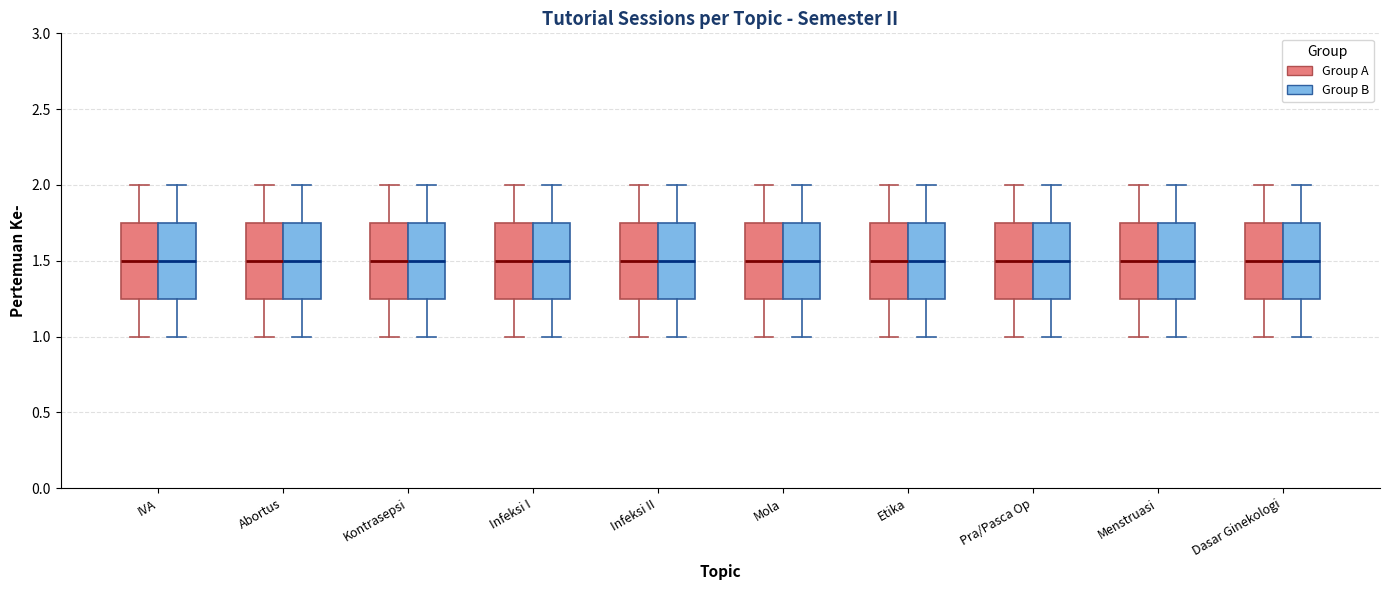

Reading left to right, transcribe this box plot: for each box, give where its median line is, the range the box spans, and where its two whiskers end, as read against the y-axis. The values are not printed on the chart, so give them approximately, as read against the axis.

IVA (Group A): median 1.50, box 1.25 to 1.75, whiskers 1.00 to 2.00
IVA (Group B): median 1.50, box 1.25 to 1.75, whiskers 1.00 to 2.00
Abortus (Group A): median 1.50, box 1.25 to 1.75, whiskers 1.00 to 2.00
Abortus (Group B): median 1.50, box 1.25 to 1.75, whiskers 1.00 to 2.00
Kontrasepsi (Group A): median 1.50, box 1.25 to 1.75, whiskers 1.00 to 2.00
Kontrasepsi (Group B): median 1.50, box 1.25 to 1.75, whiskers 1.00 to 2.00
Infeksi I (Group A): median 1.50, box 1.25 to 1.75, whiskers 1.00 to 2.00
Infeksi I (Group B): median 1.50, box 1.25 to 1.75, whiskers 1.00 to 2.00
Infeksi II (Group A): median 1.50, box 1.25 to 1.75, whiskers 1.00 to 2.00
Infeksi II (Group B): median 1.50, box 1.25 to 1.75, whiskers 1.00 to 2.00
Mola (Group A): median 1.50, box 1.25 to 1.75, whiskers 1.00 to 2.00
Mola (Group B): median 1.50, box 1.25 to 1.75, whiskers 1.00 to 2.00
Etika (Group A): median 1.50, box 1.25 to 1.75, whiskers 1.00 to 2.00
Etika (Group B): median 1.50, box 1.25 to 1.75, whiskers 1.00 to 2.00
Pra/Pasca Op (Group A): median 1.50, box 1.25 to 1.75, whiskers 1.00 to 2.00
Pra/Pasca Op (Group B): median 1.50, box 1.25 to 1.75, whiskers 1.00 to 2.00
Menstruasi (Group A): median 1.50, box 1.25 to 1.75, whiskers 1.00 to 2.00
Menstruasi (Group B): median 1.50, box 1.25 to 1.75, whiskers 1.00 to 2.00
Dasar Ginekologi (Group A): median 1.50, box 1.25 to 1.75, whiskers 1.00 to 2.00
Dasar Ginekologi (Group B): median 1.50, box 1.25 to 1.75, whiskers 1.00 to 2.00